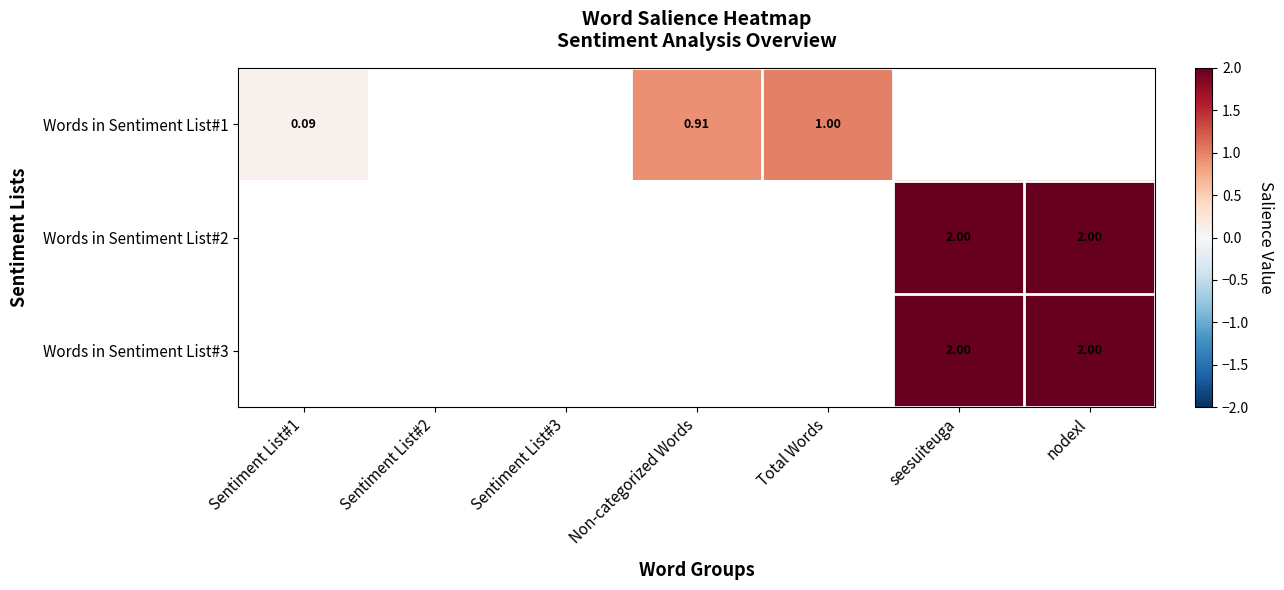

Rank the series by their maximum value, from lowest to highest.

Words in Sentiment List#1, Words in Sentiment List#2, Words in Sentiment List#3